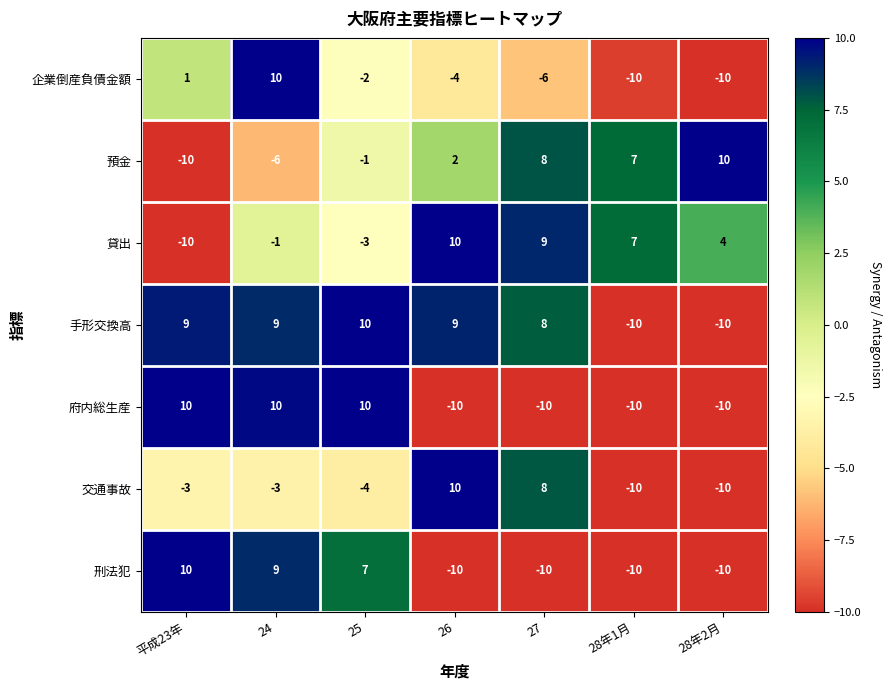

What value does the 刑法犯 series have at 24, to the nearest 5?

10